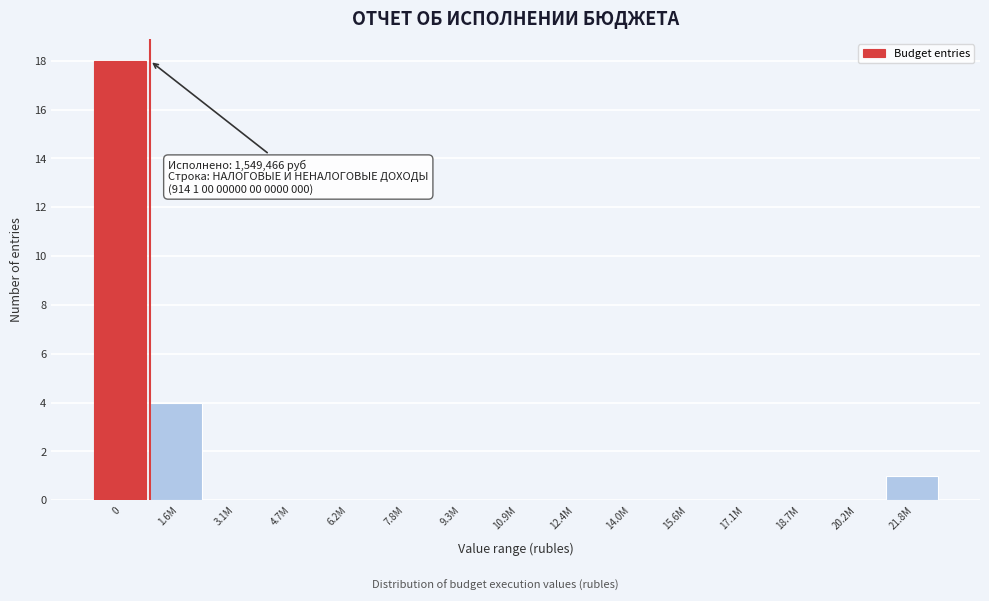

Reading left to right, what are all the values shown in this chart?

0=18	1.6M=4	3.1M=0	4.7M=0	6.2M=0	7.8M=0	9.3M=0	10.9M=0	12.4M=0	14.0M=0	15.6M=0	17.1M=0	18.7M=0	20.2M=0	21.8M=1